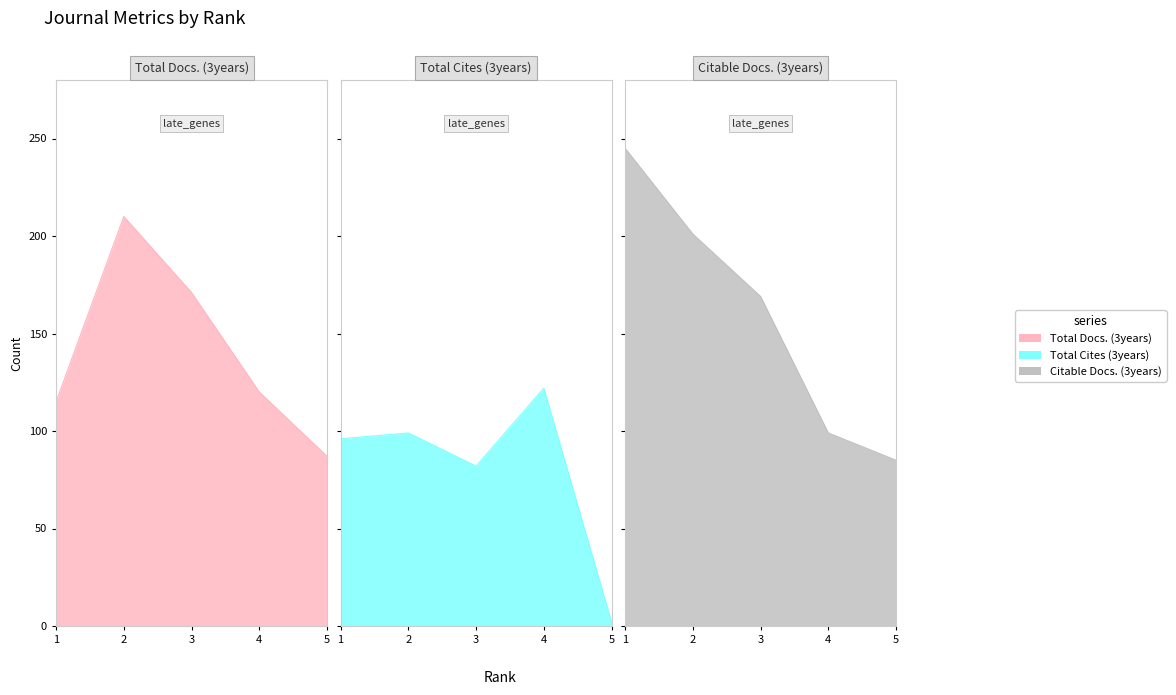

True or false: Total Docs. (3years) and Citable Docs. (3years) intersect in this chart.

True